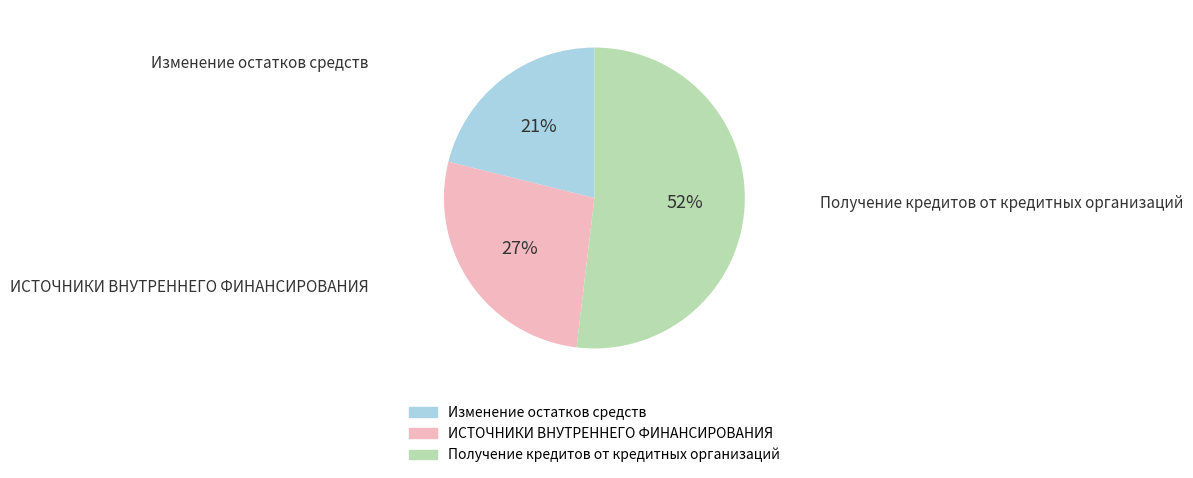

Rank the categories by value from lowest to highest.

Изменение остатков средств, ИСТОЧНИКИ ВНУТРЕННЕГО ФИНАНСИРОВАНИЯ, Получение кредитов от кредитных организаций